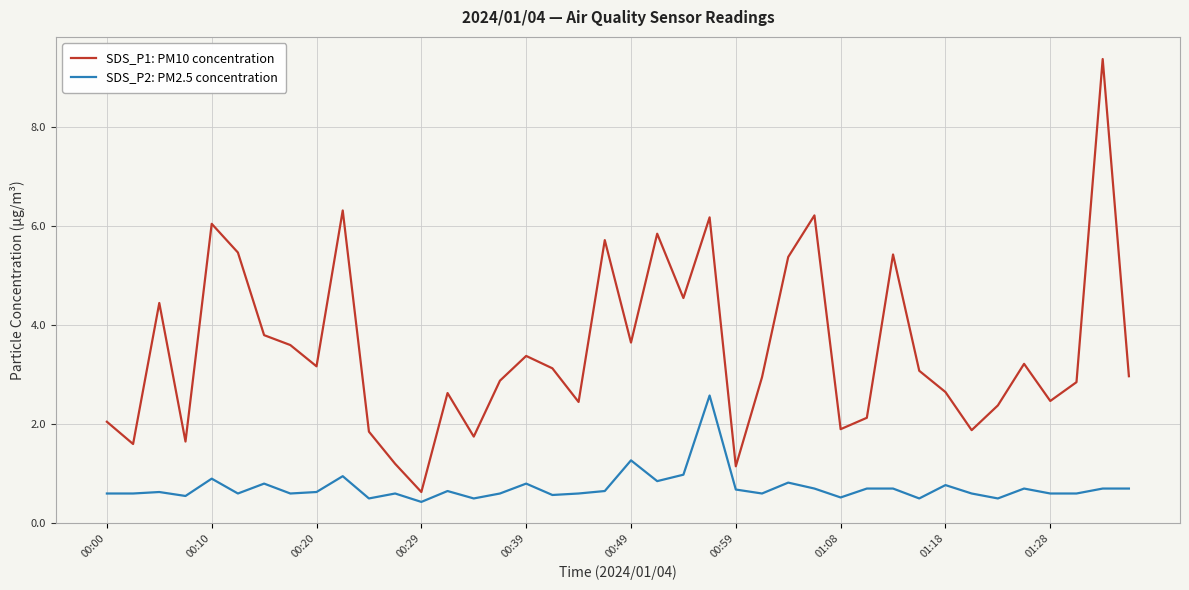

What is the maximum value shown in the chart?

9.4